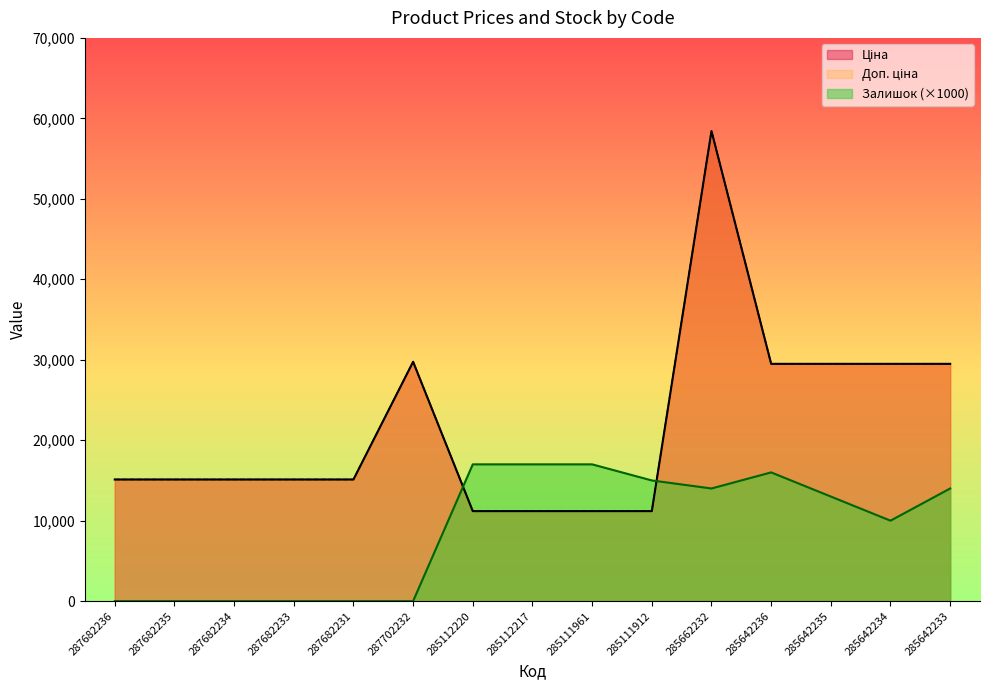

Reading left to right, what are all the values shown in this chart?

Ціна: 287682236=15120.0	287682235=15120.0	287682234=15120.0	287682233=15120.0	287682231=15120.0	287702232=29747.2	285112220=11188.2	285112217=11188.2	285111961=11188.2	285111912=11188.2	285662232=58426.5	285642236=29491.5	285642235=29491.5	285642234=29491.5	285642233=29491.5
Доп. ціна: 287682236=15120.0	287682235=15120.0	287682234=15120.0	287682233=15120.0	287682231=15120.0	287702232=29747.2	285112220=11188.2	285112217=11188.2	285111961=11188.2	285111912=11188.2	285662232=58426.5	285642236=29491.5	285642235=29491.5	285642234=29491.5	285642233=29491.5
Залишок: 287682236=0.0	287682235=0.0	287682234=0.0	287682233=0.0	287682231=0.0	287702232=0.0	285112220=17000.0	285112217=17000.0	285111961=17000.0	285111912=15000.0	285662232=14000.0	285642236=16000.0	285642235=13000.0	285642234=10000.0	285642233=14000.0